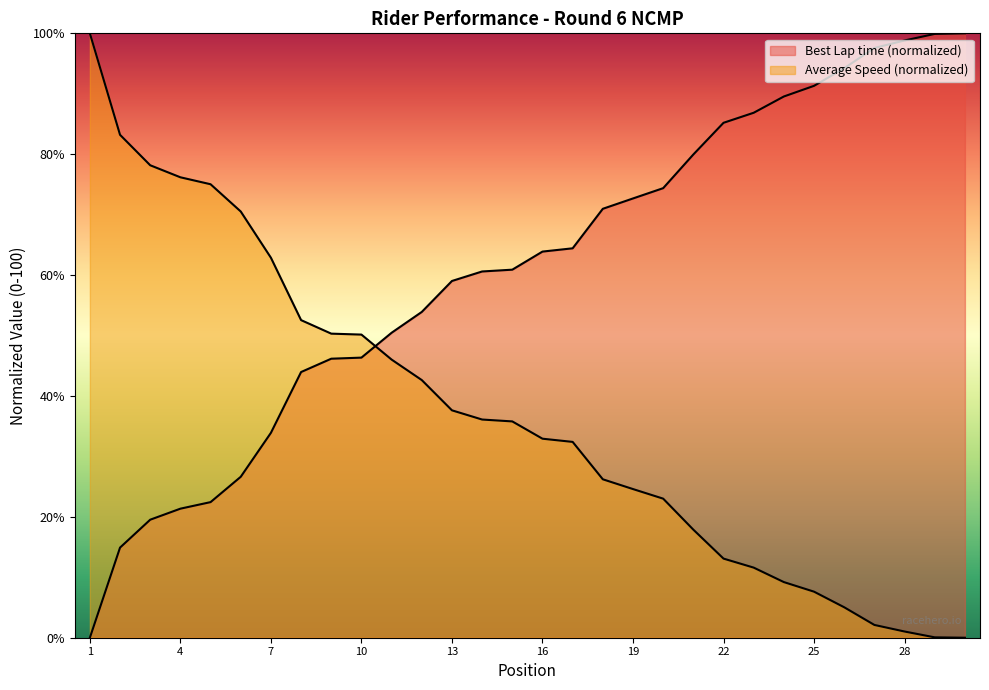

How many lines are shown in the chart?

2